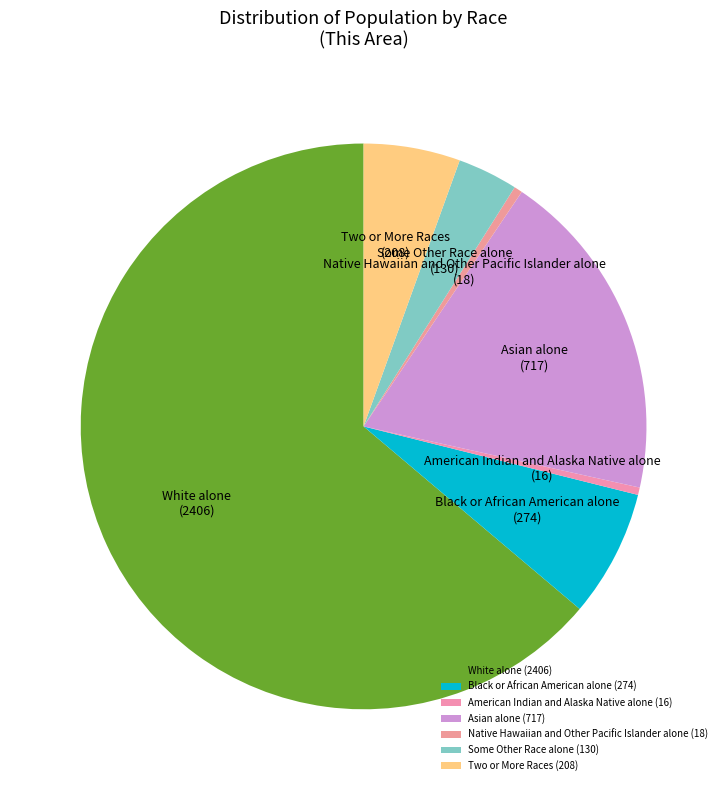

Approximately how many times larger is the value at Black or African American alone (274) compared to Some Other Race alone (130)?

2.1